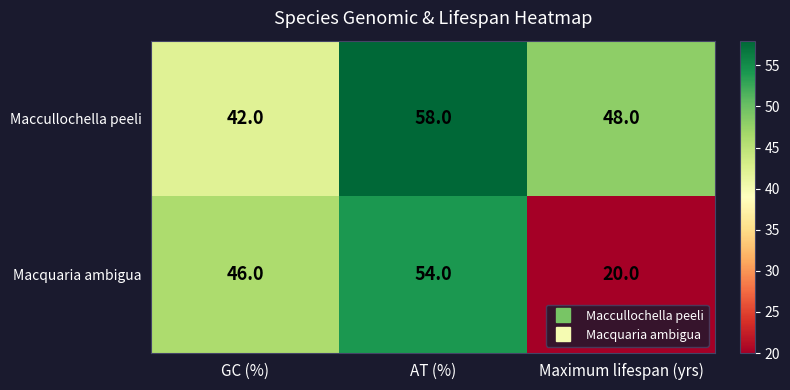

What is the approximate value of Macquaria ambigua at AT (%)?

54